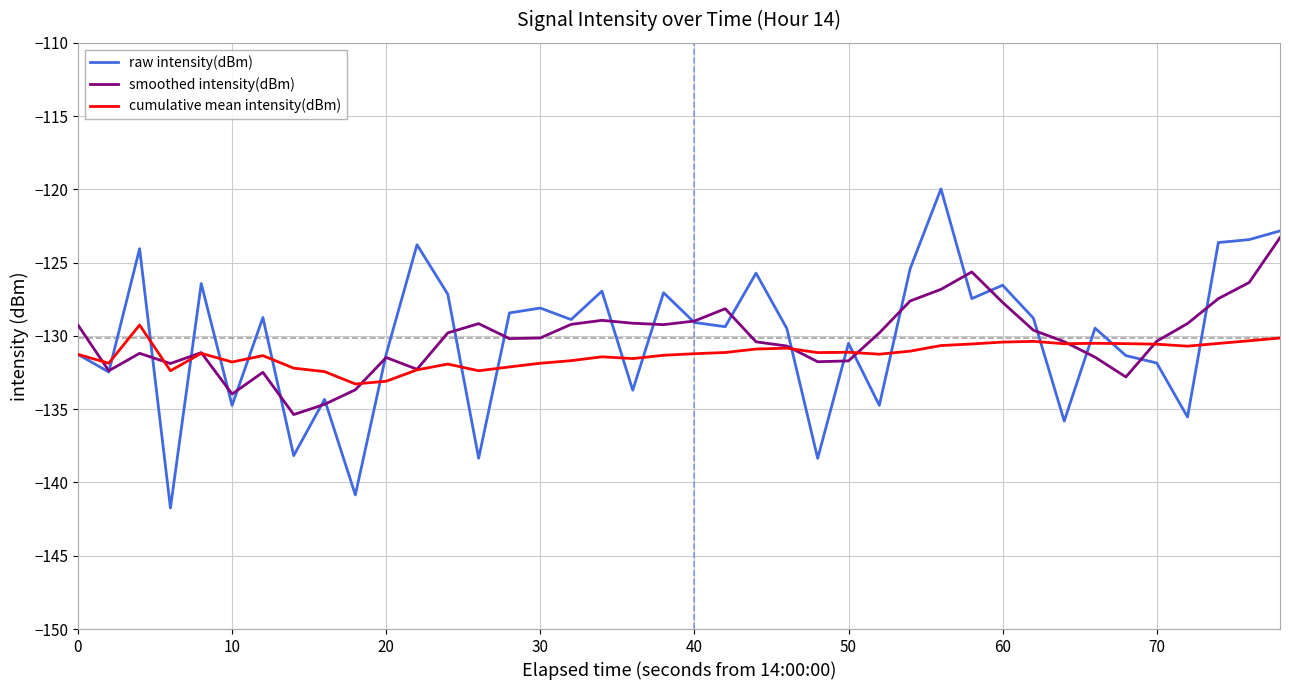

Rank the series by their maximum value, from lowest to highest.

cumulative mean intensity(dBm), smoothed intensity(dBm), raw intensity(dBm)